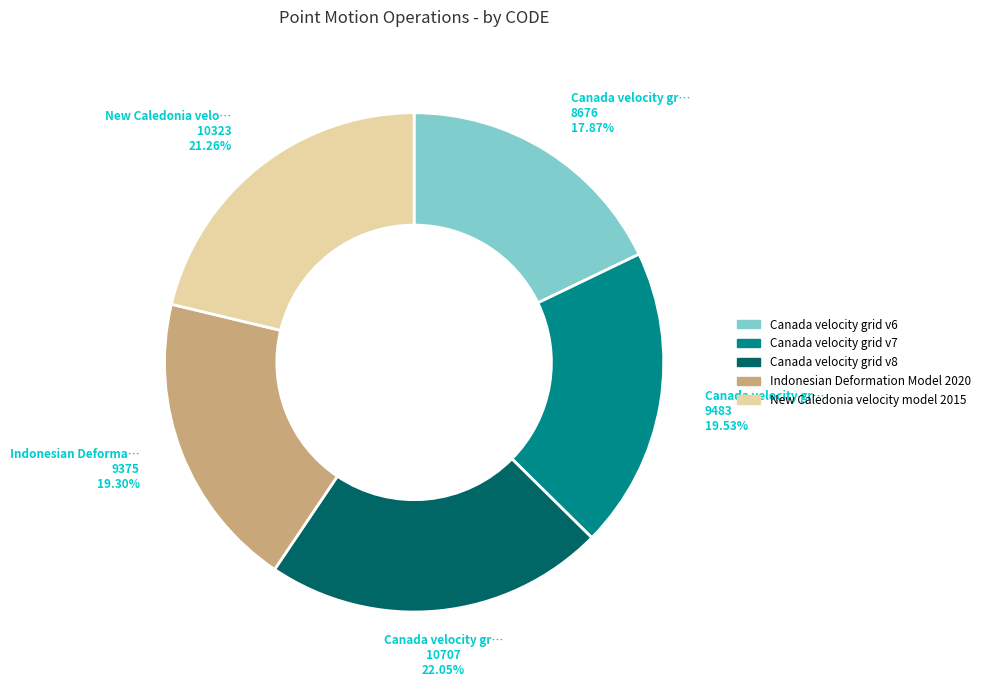

Which slice is the largest?

Canada velocity grid v8